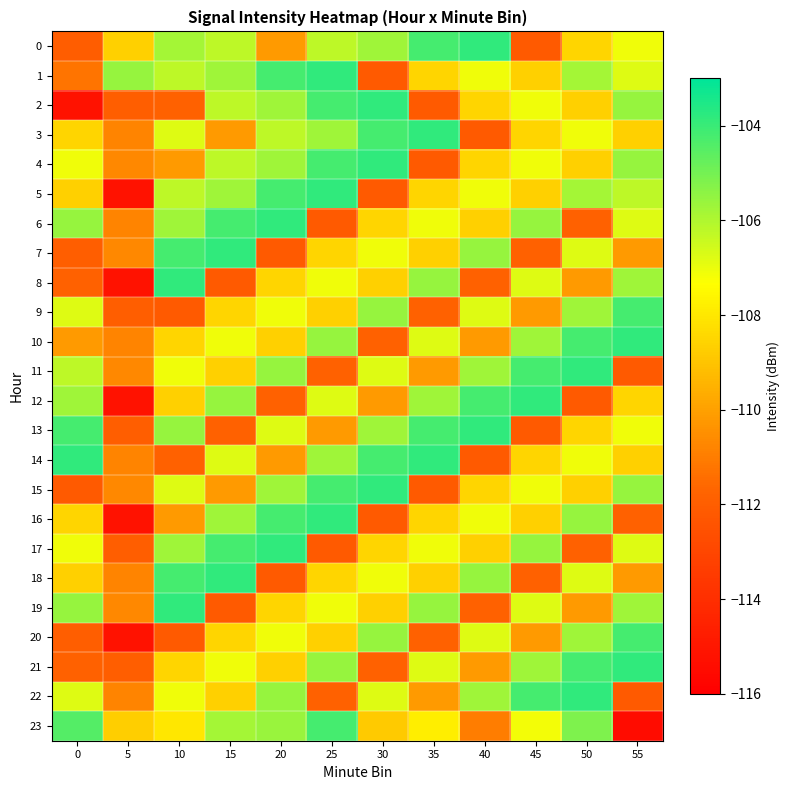

Count the number of data series in this chart.

24